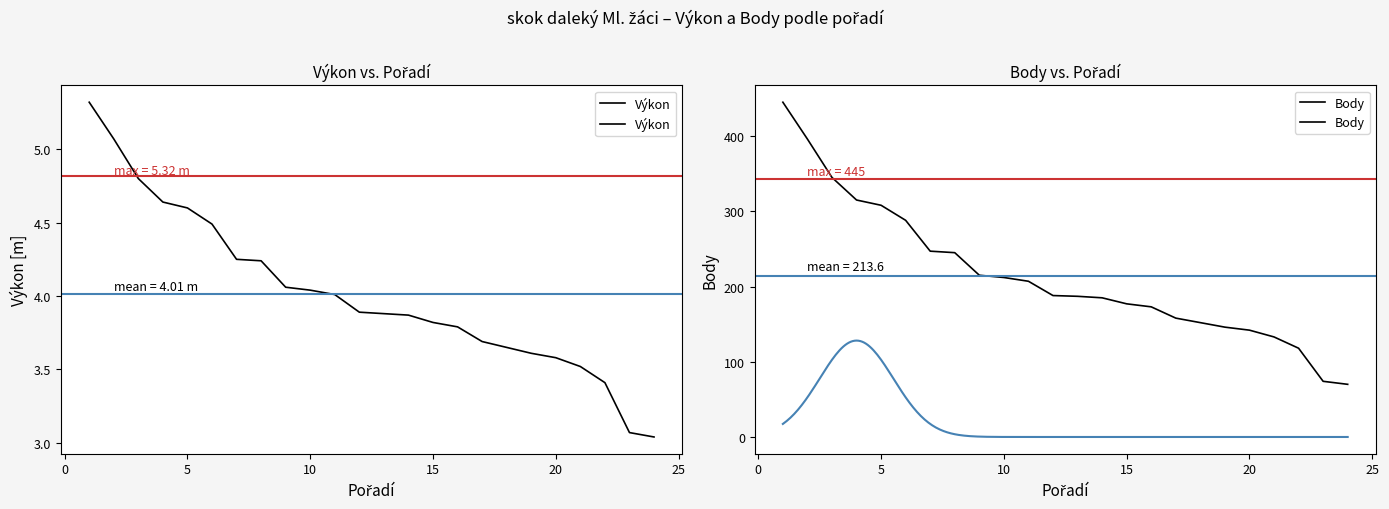

Rank the series by their average value, from highest to lowest.

Body, Výkon